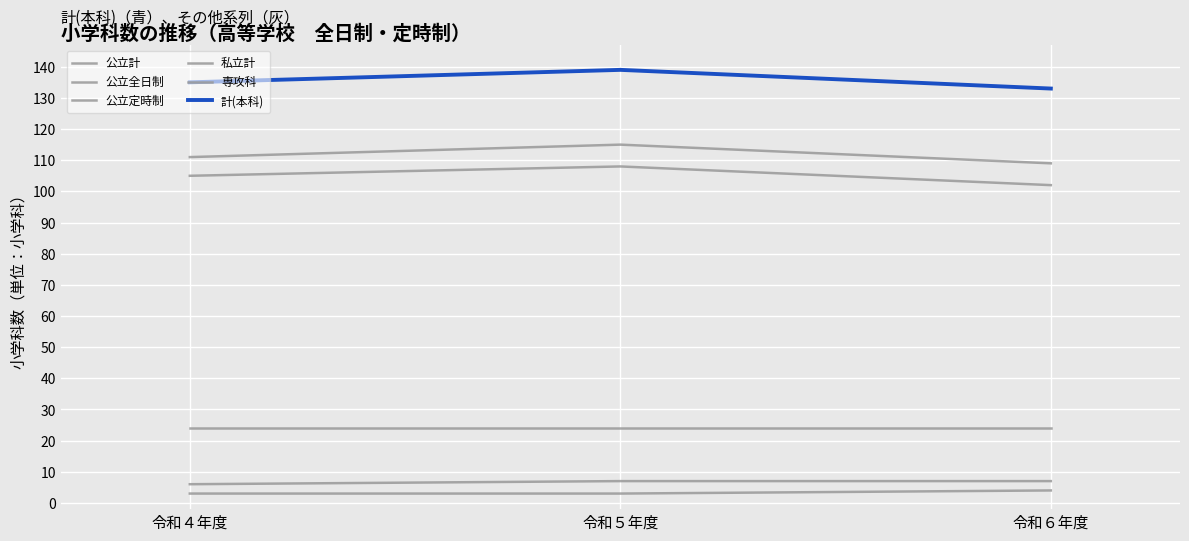

How many lines are shown in the chart?

6